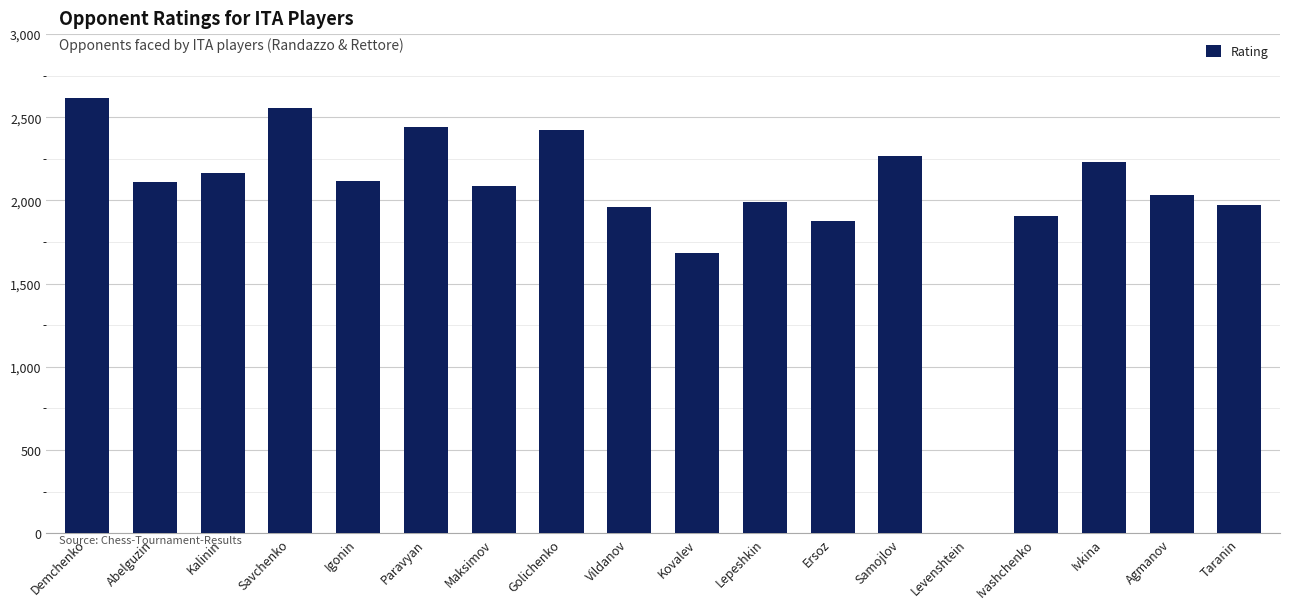

Approximately how many times larger is the value at Kalinin compared to Igonin?

1.0